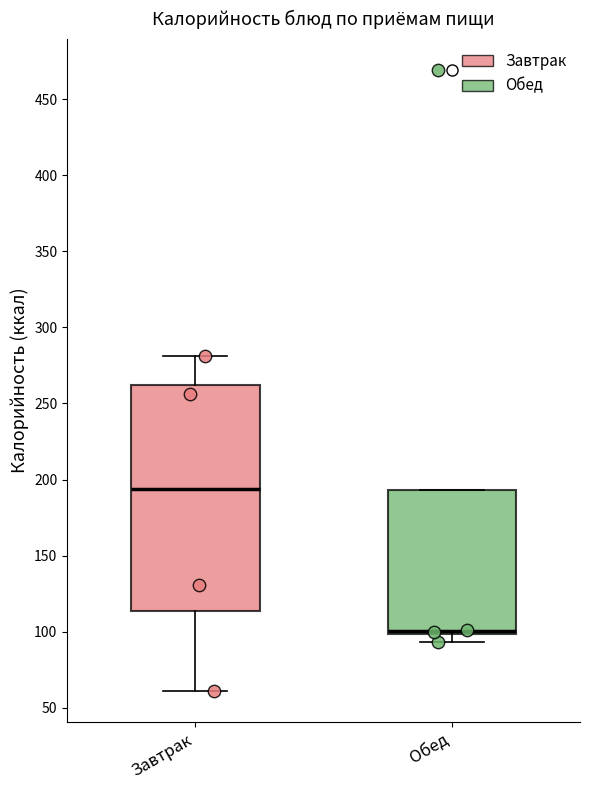

Where is the lower edge of the box for Обед on the y-axis? The values are not printed on the chart, so give them approximately, as read against the axis.

100